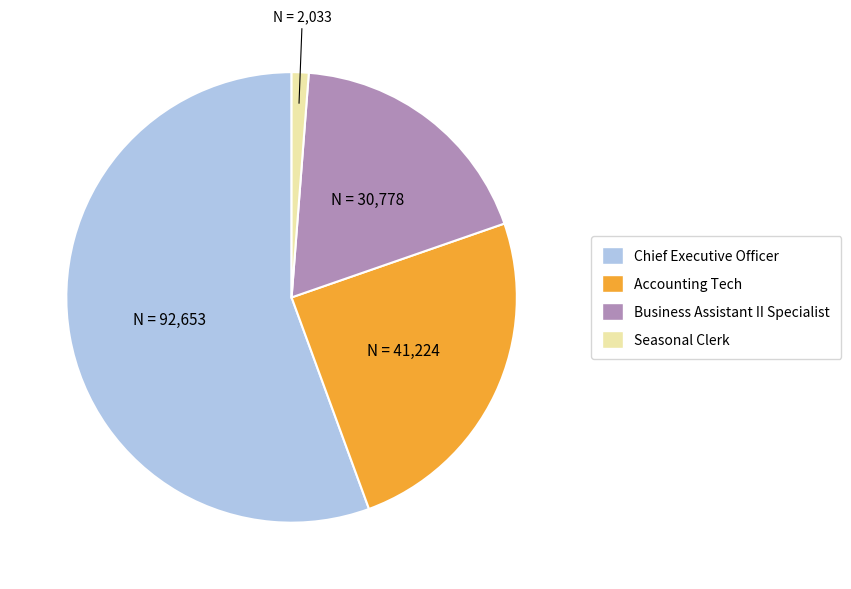

What is the ratio of the value at Accounting Tech to the value at Business Assistant II Specialist?

1.3